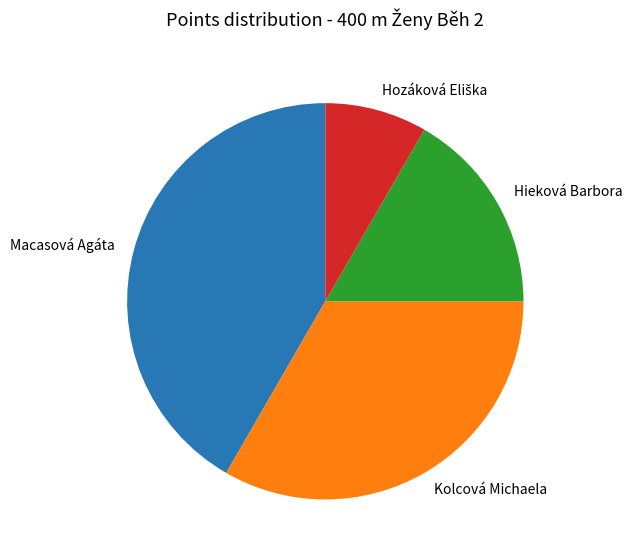

Does Kolcová Michaela represent more than half of the total?

No